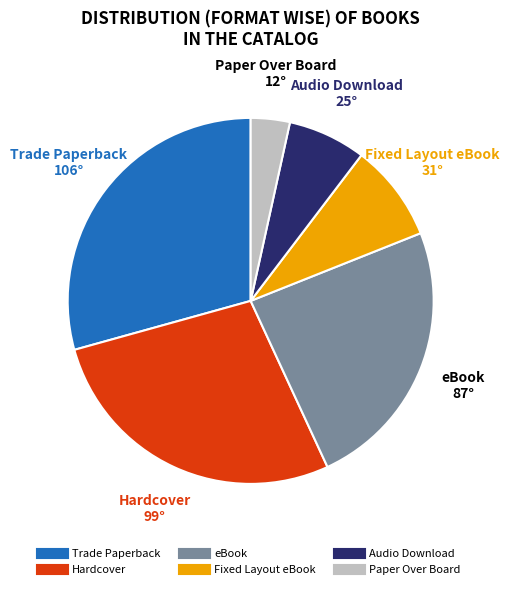

Count the number of slices in the pie.

6